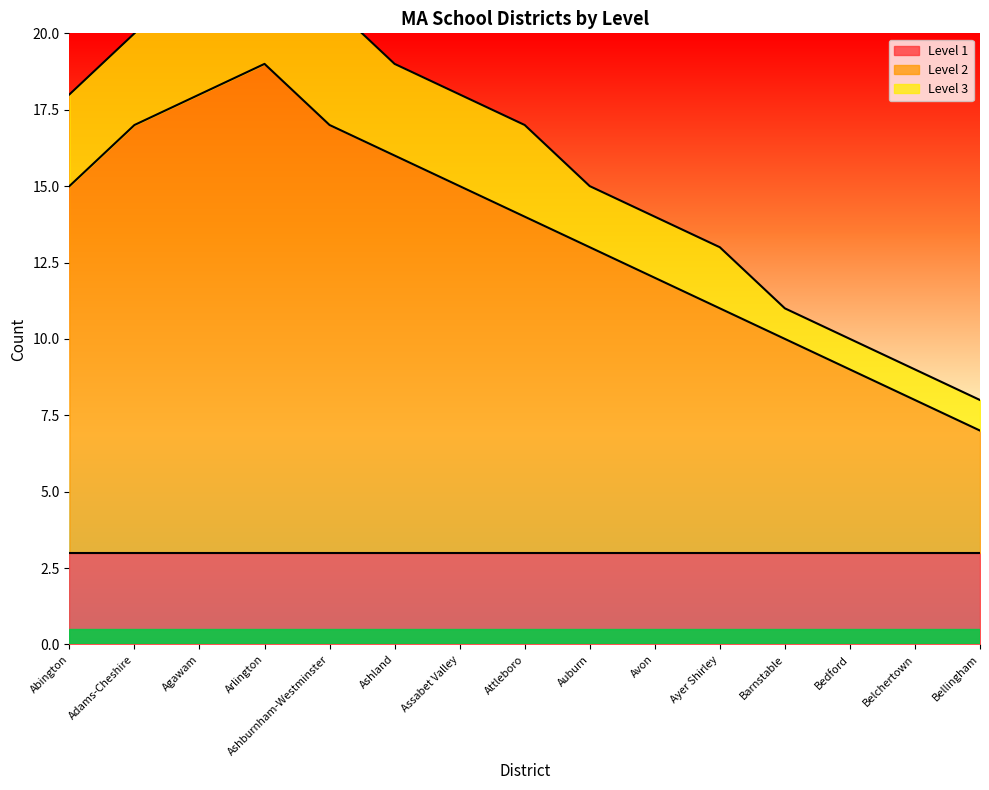

True or false: Level 2 and Level 3 intersect in this chart.

False